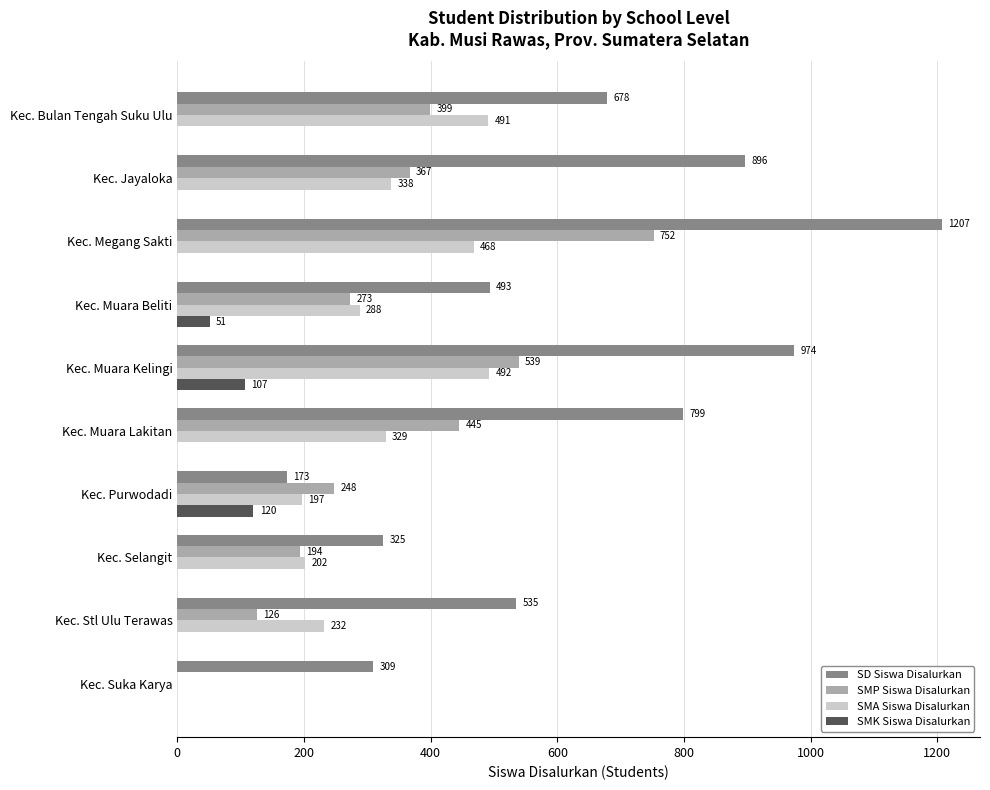

Where is SMP Siswa Disalurkan nearest to the value 376?

Kec. Jayaloka